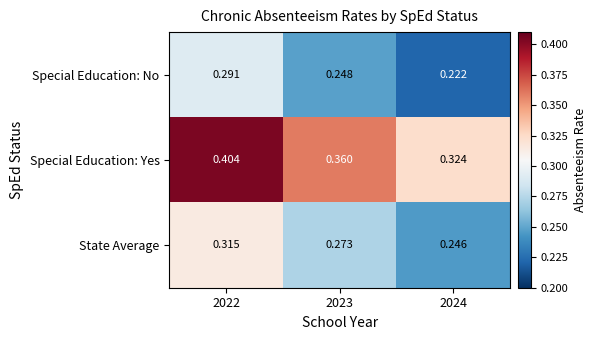

Between 2022 and 2023, which series saw the biggest shift?

Special Education: Yes